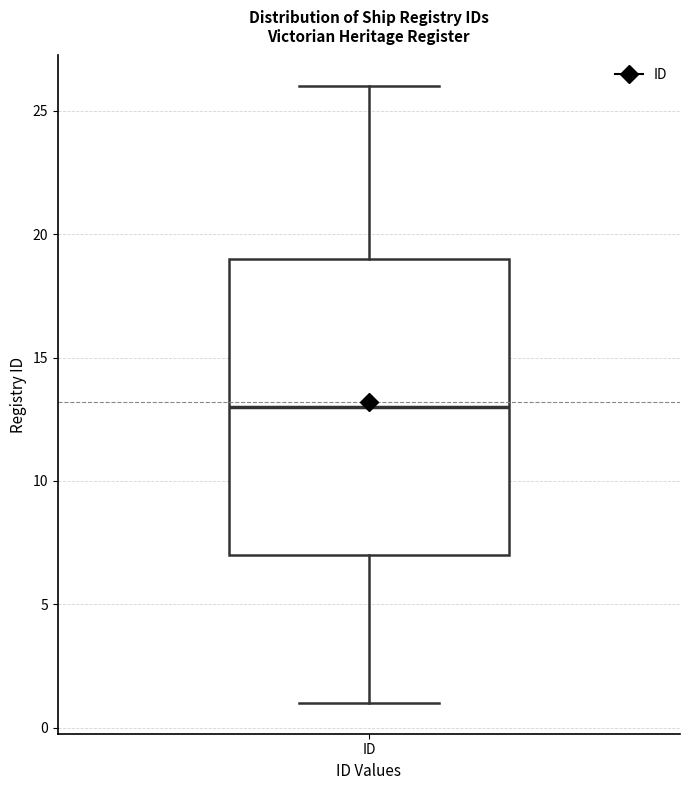

Transcribe this box plot: give where the median line is, the range the box spans, and where the two whiskers end, as read against the y-axis. The values are not printed on the chart, so give them approximately, as read against the axis.

median 13, box 7 to 19, whiskers 1 to 26